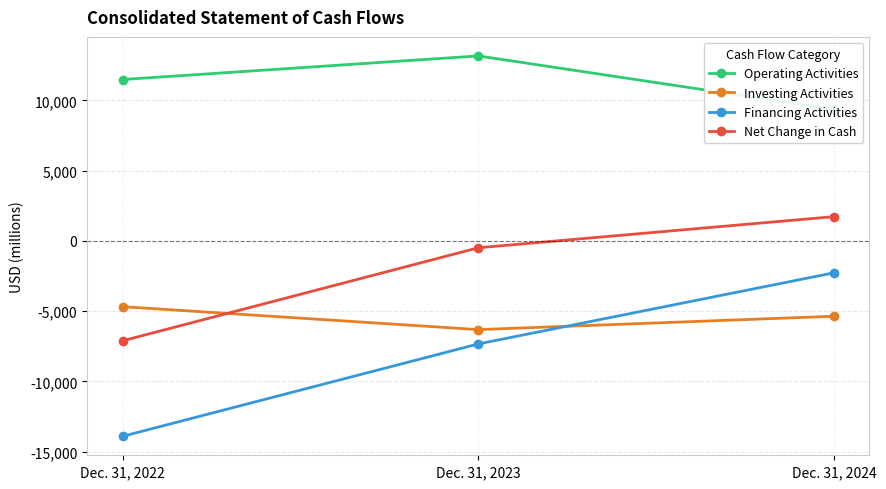

What is the value of the Financing Activities point at the 1st from the left?

-13911